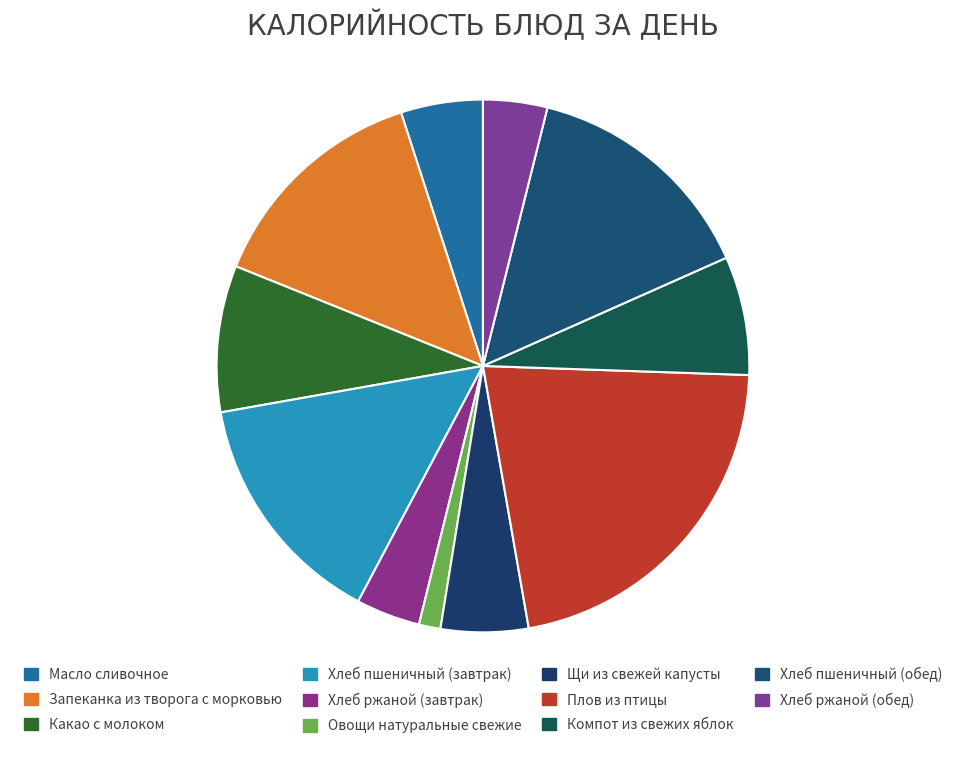

How many slices are in this pie chart?

11